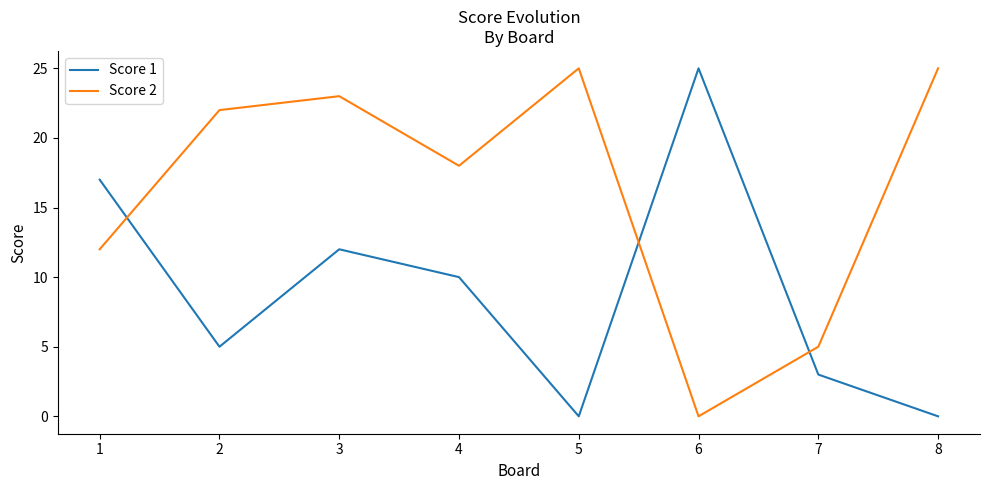

Which series changed the most between 6 and 7?

Score 1